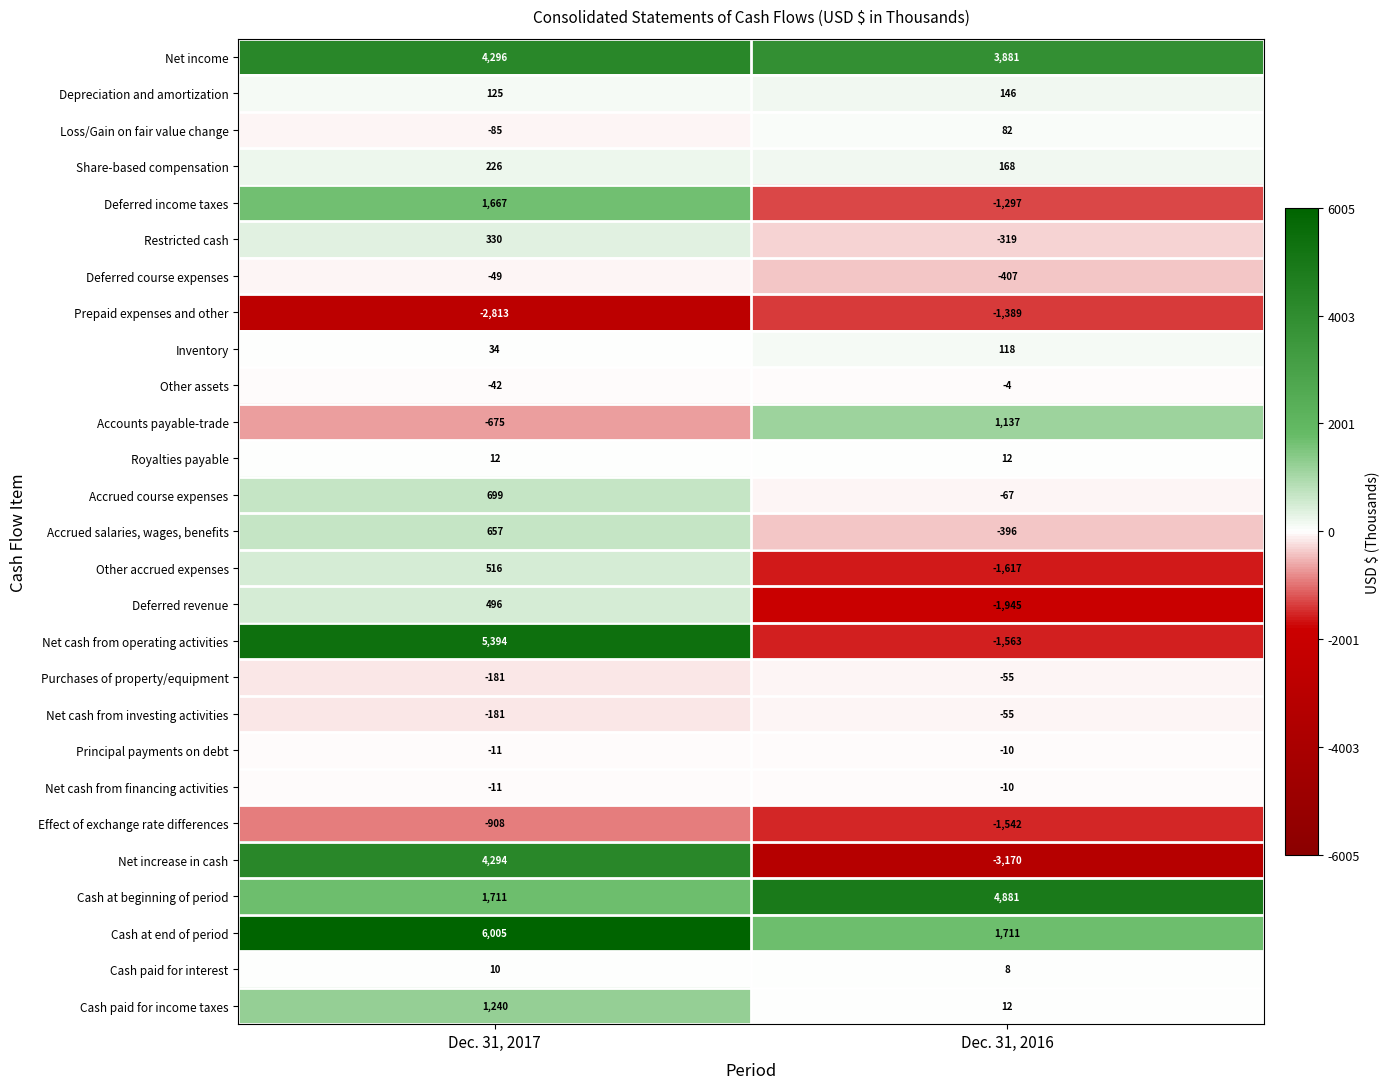

Which series has the largest range (max minus min)?

Net increase in cash